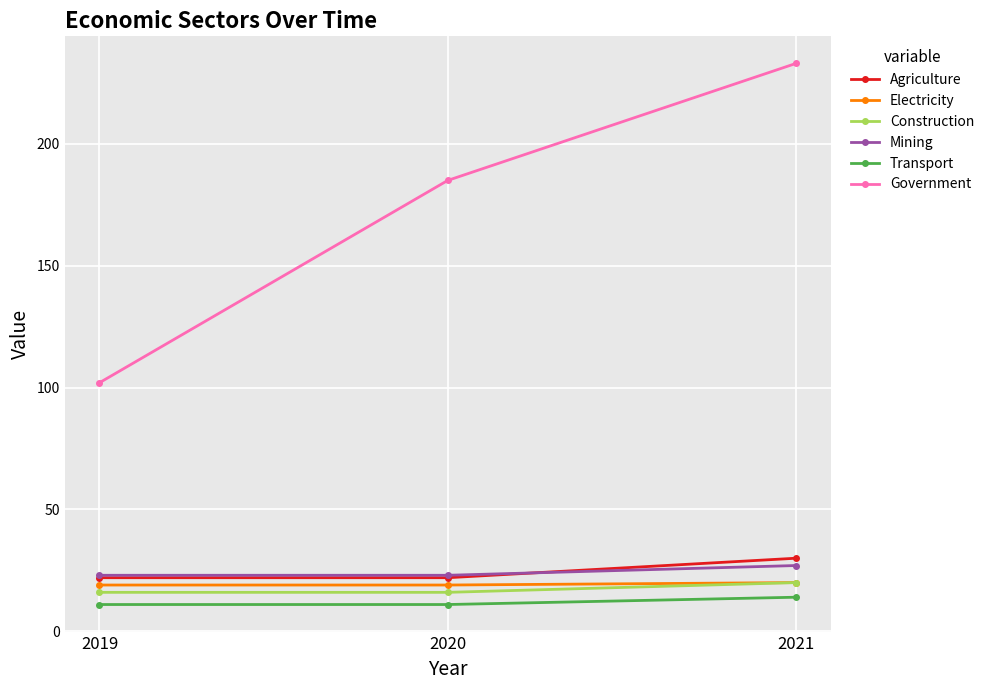

Between 2019 and 2021, which series saw the biggest shift?

Government